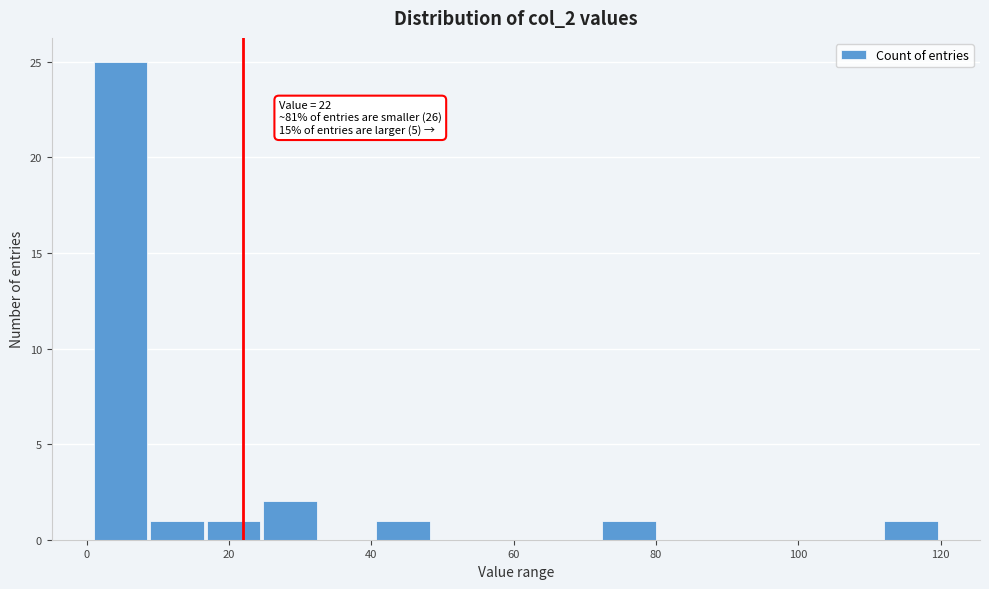

Around what value on the x-axis is the tallest bar? Give the approximate position of its centre, as read against the axis.

4